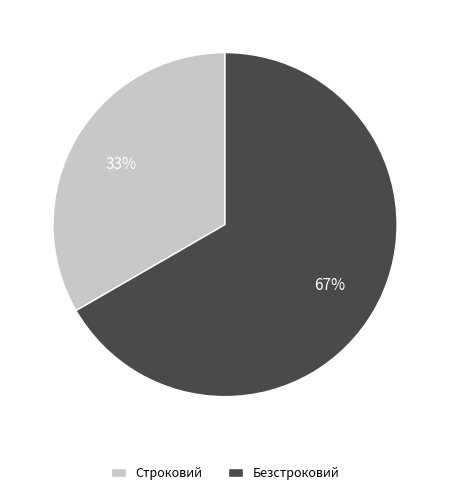

Rank the categories by value from highest to lowest.

Безстроковий, Строковий